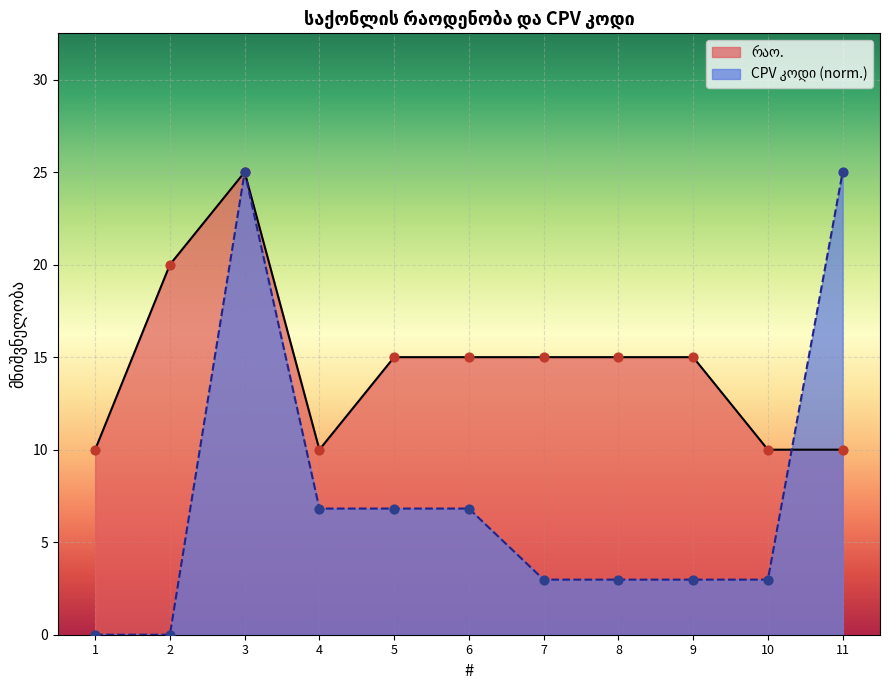

At which category is the sum across all series the highest?

3